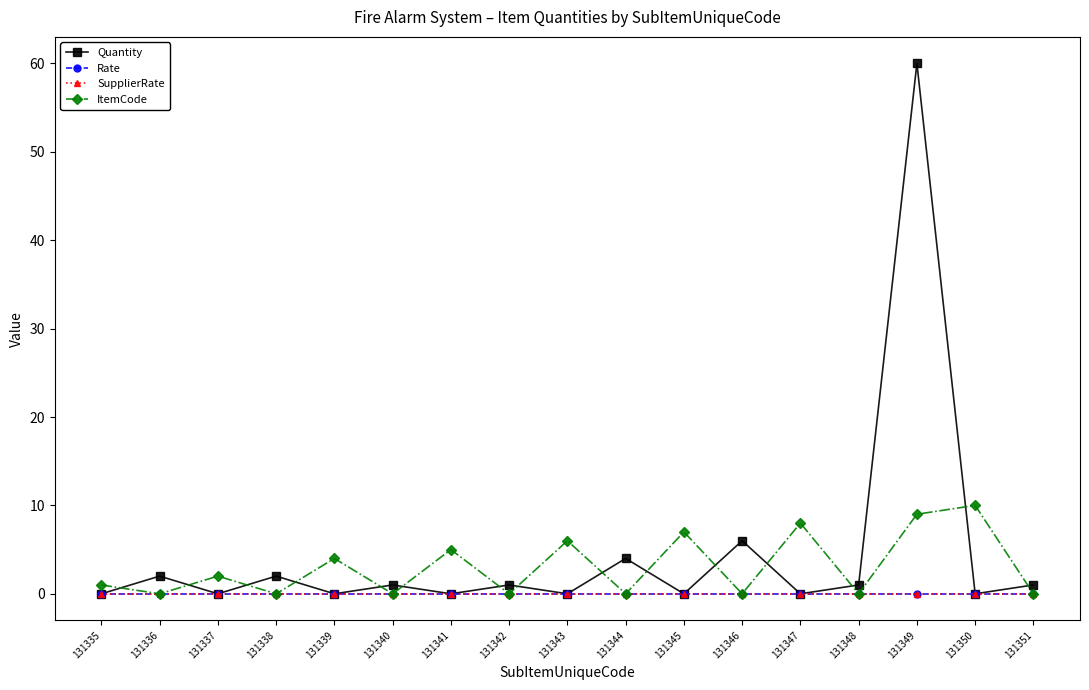

Does the chart have visible grid lines?

No